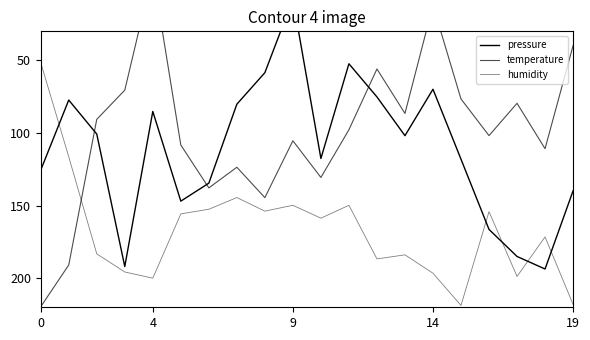

True or false: pressure has more than 2 interior local peaks.

True